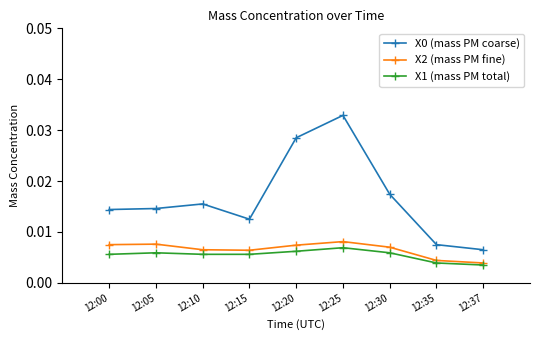

True or false: X0 (mass PM coarse) and X1 (mass PM total) intersect in this chart.

False